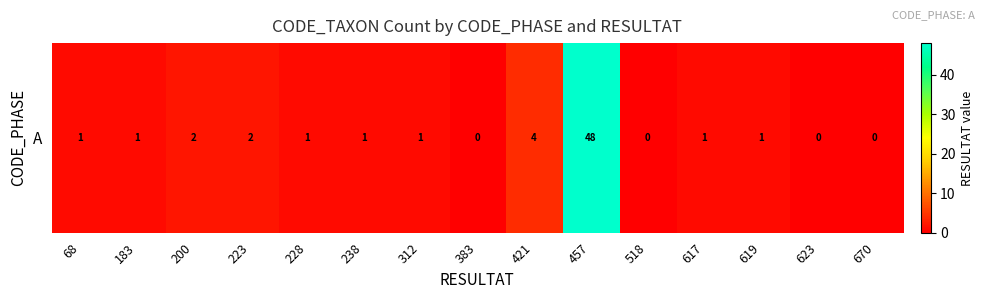

Is it true that the value at 238 is 1?

True